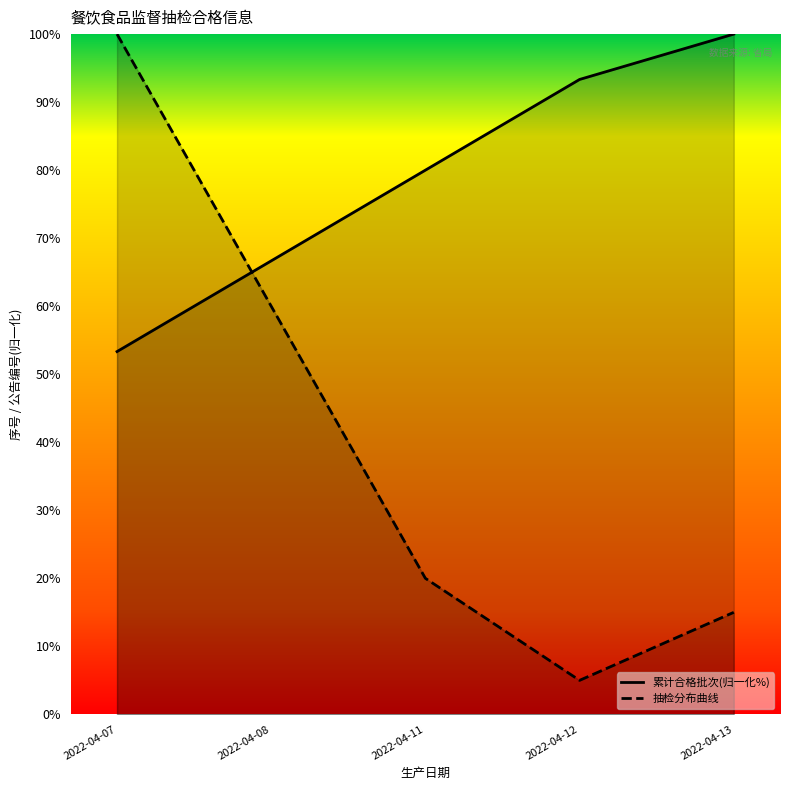

What is the value of the 累计合格批次(归一化%) point at the 5th from the left?

100.0